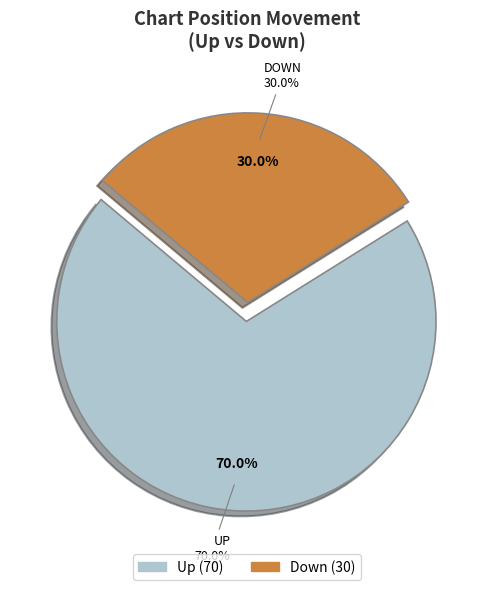

To the nearest percent, what is the average slice percentage?

50%